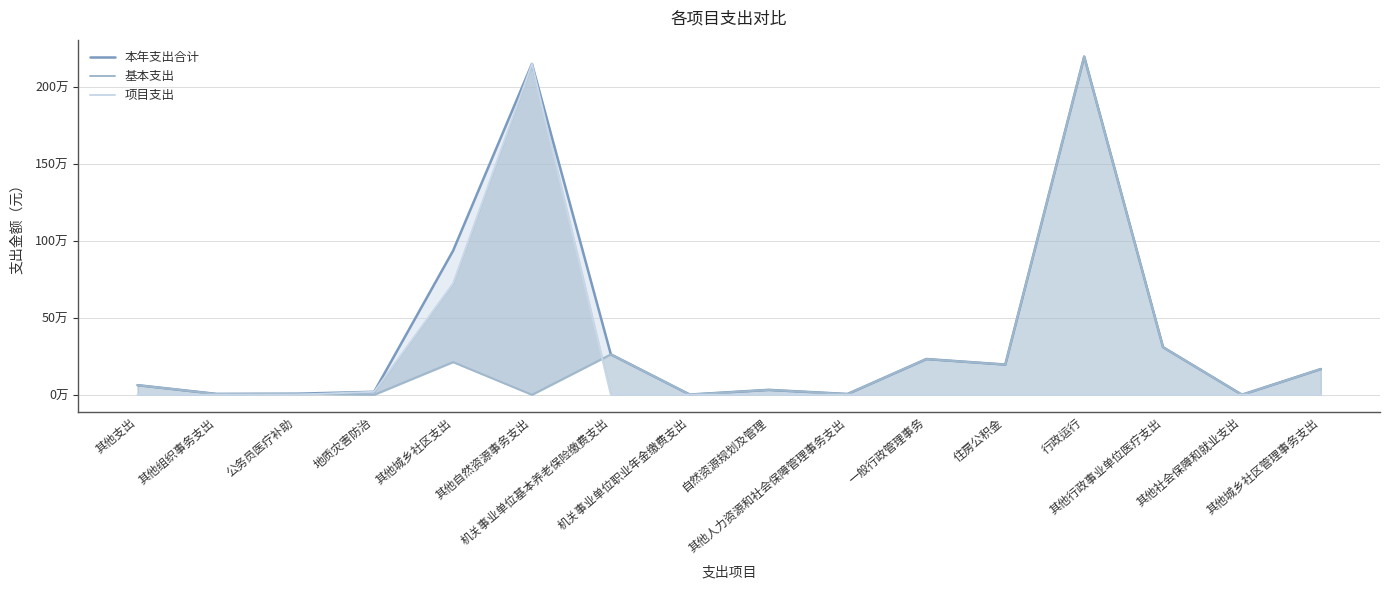

How many times do 项目支出 and 基本支出 cross each other?

2